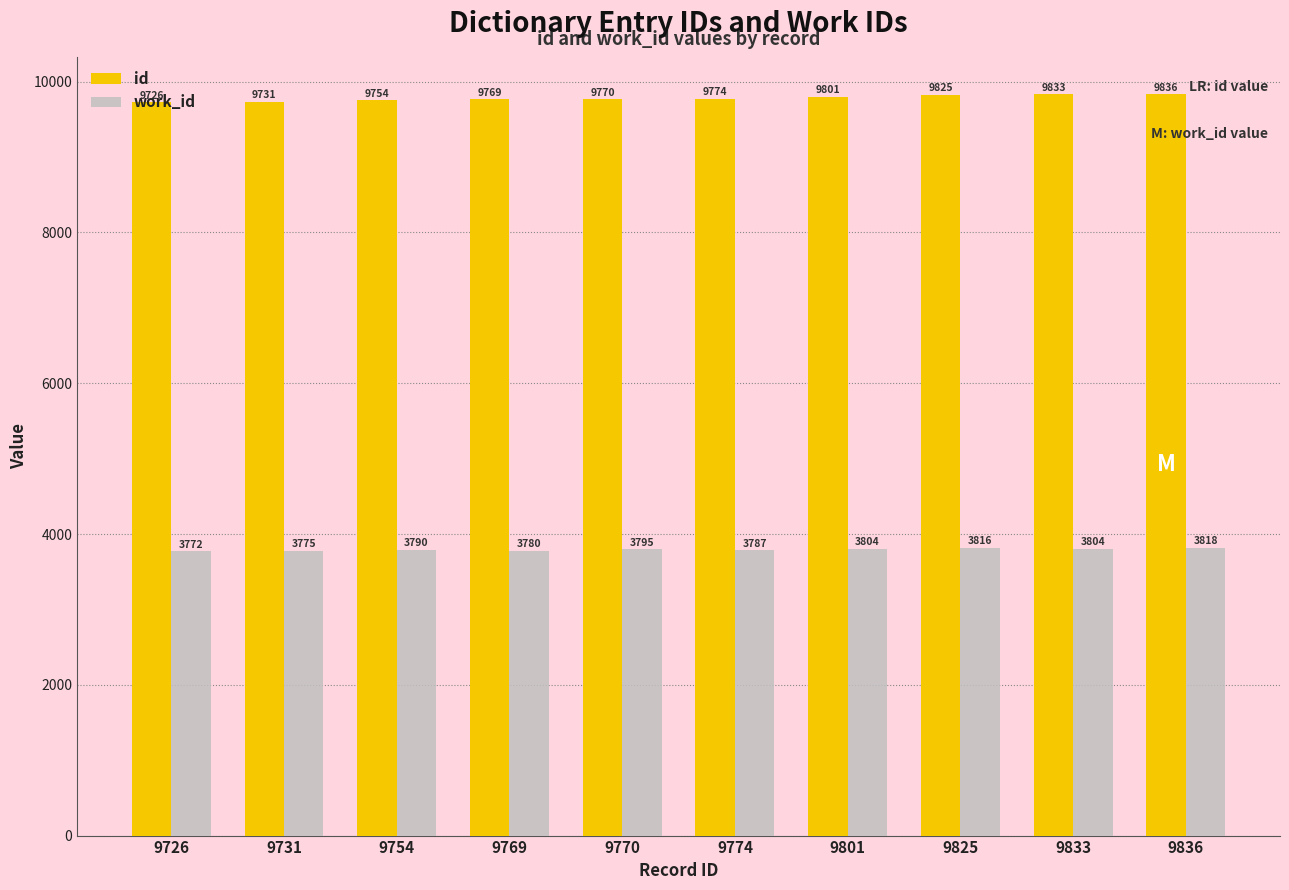

Count the work_id values in the range 3780 to 3804.

6